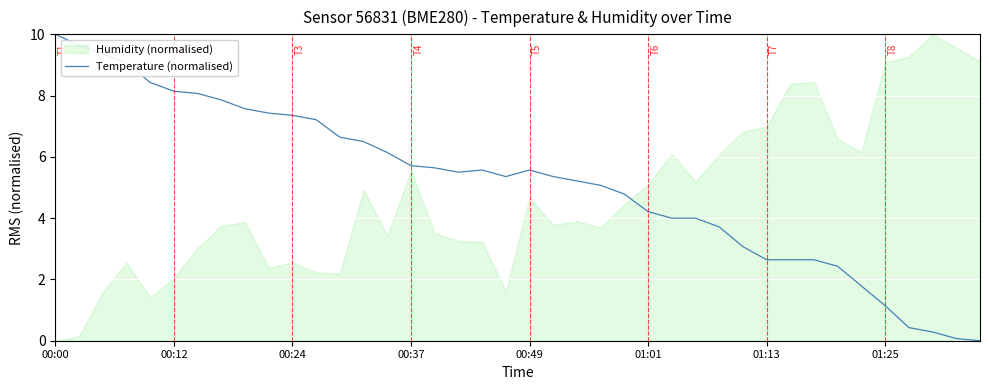

At which label does Temperature (normalised) reach its peak?

00:00